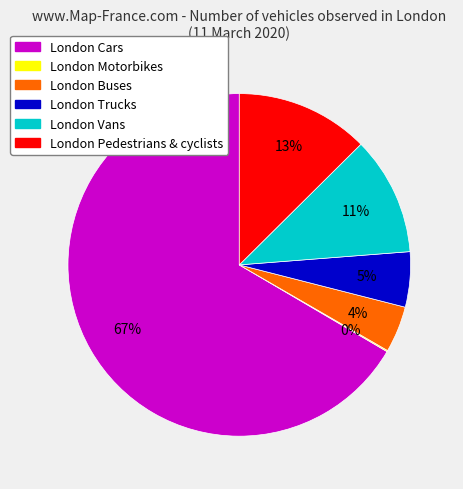

To the nearest percent, what is the average slice percentage?

17%